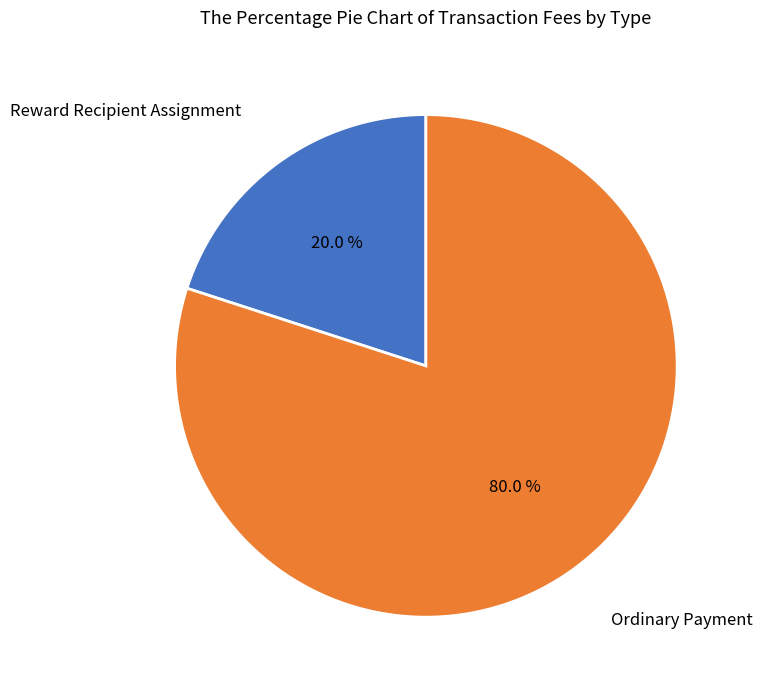

What percentage do Ordinary Payment and Reward Recipient Assignment together represent?

100.0%